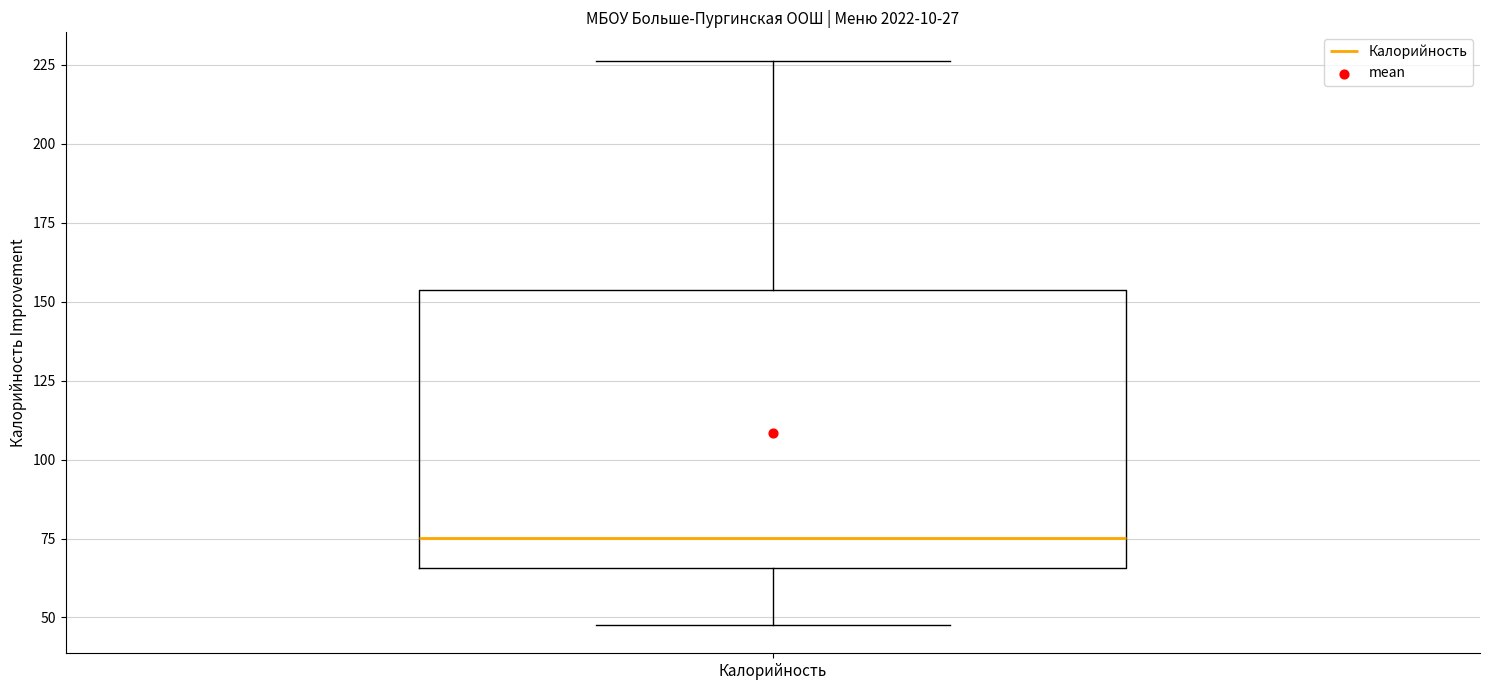

Read this box plot against the y-axis: the position of the median line, the range covered by the box, and the ends of both whiskers. The values are not printed on the chart, so give them approximately, as read against the axis.

median 75, box 65 to 155, whiskers 50 to 225